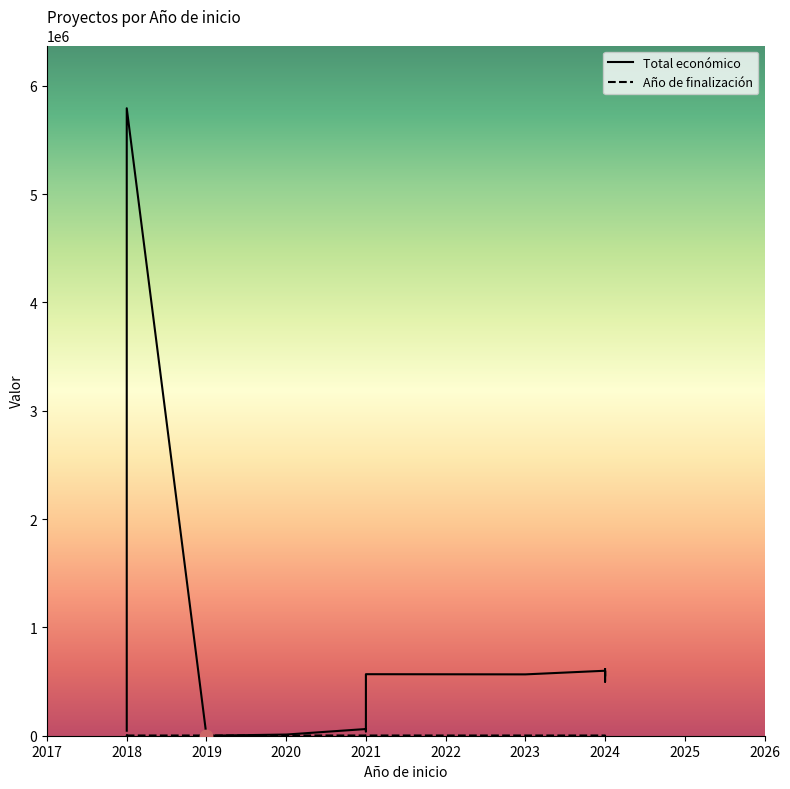

Which series reaches the minimum Y coordinate?

Total económico